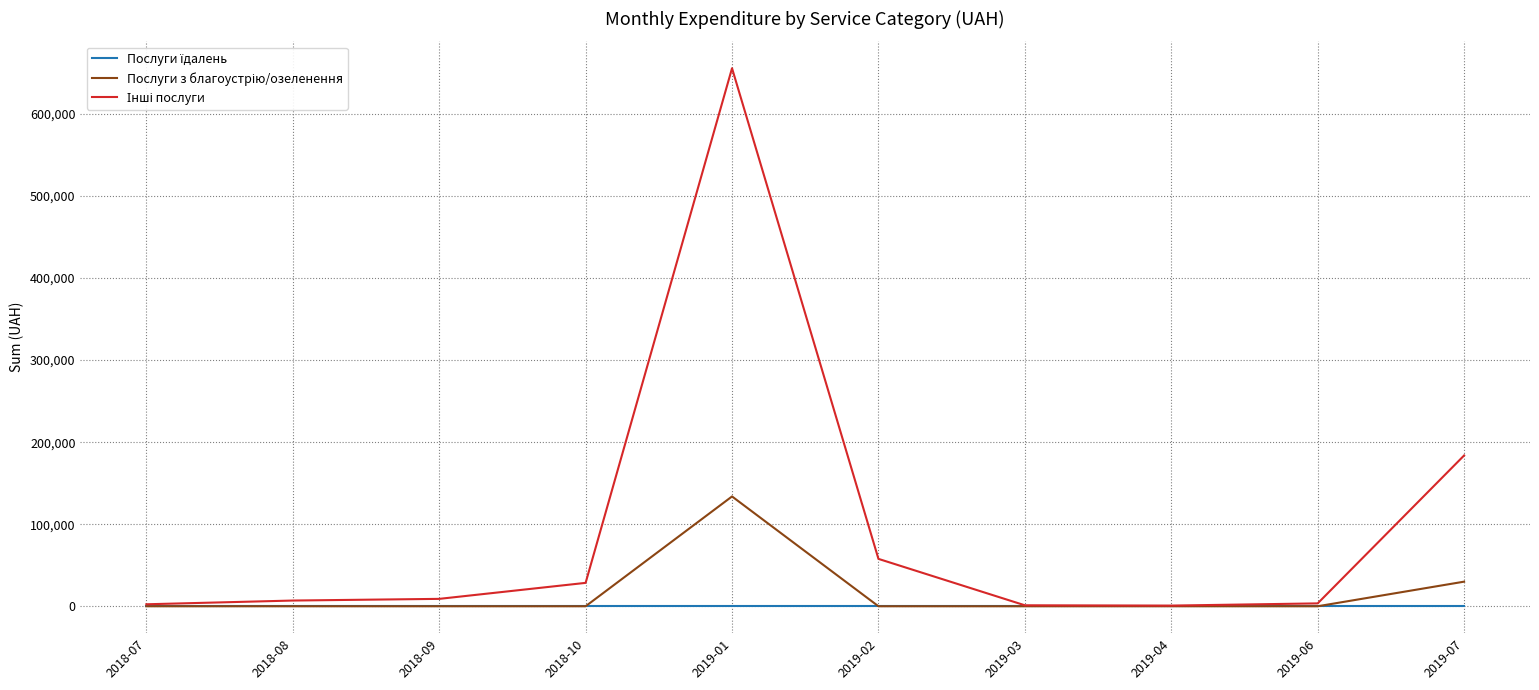

Which category has the highest value across all series?

2019-01